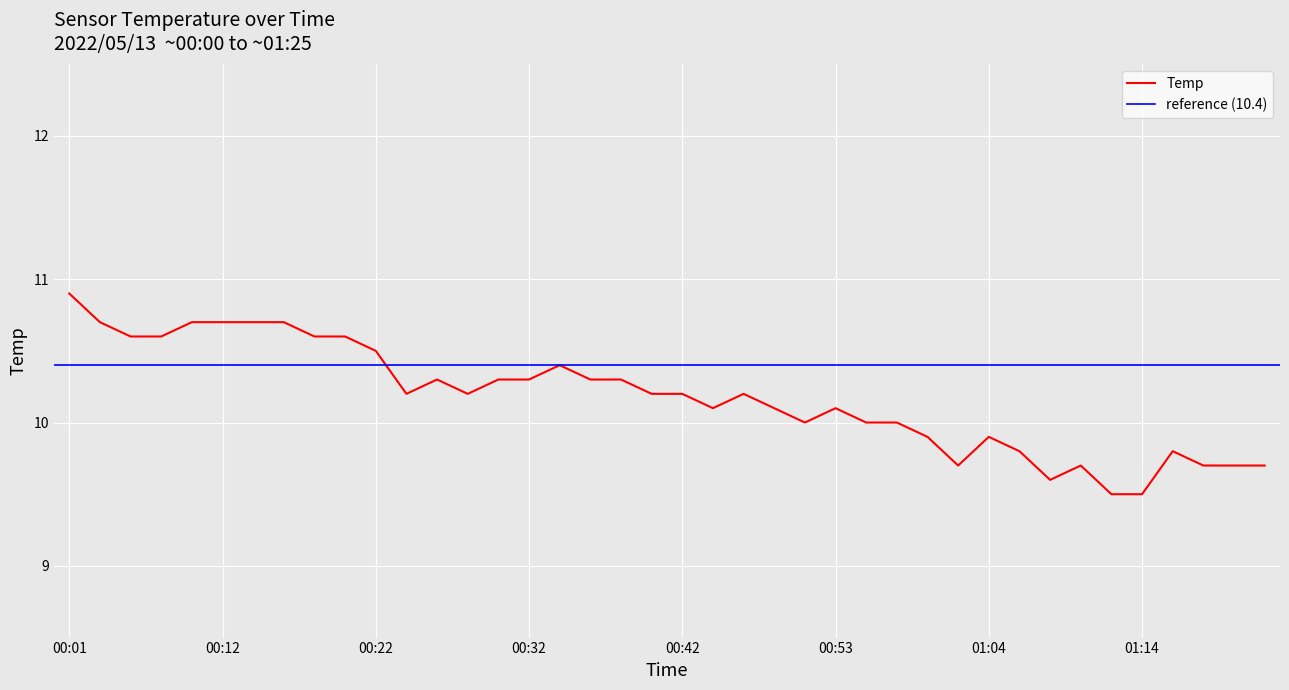

At which category does the data reach its first local peak?

00:26